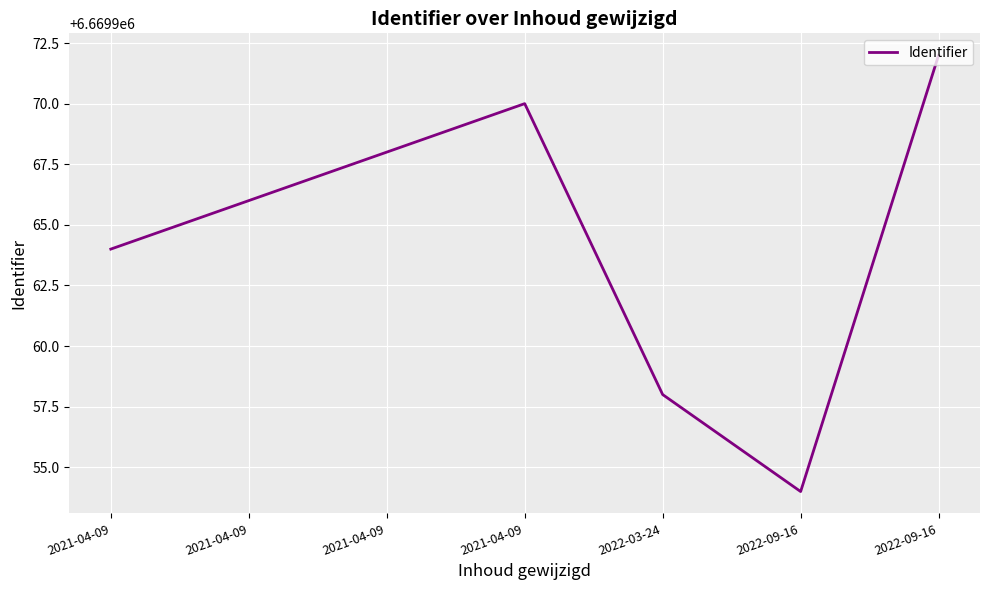

The chart shows a value of 6669966 at 2021-04-09. True or false?

True